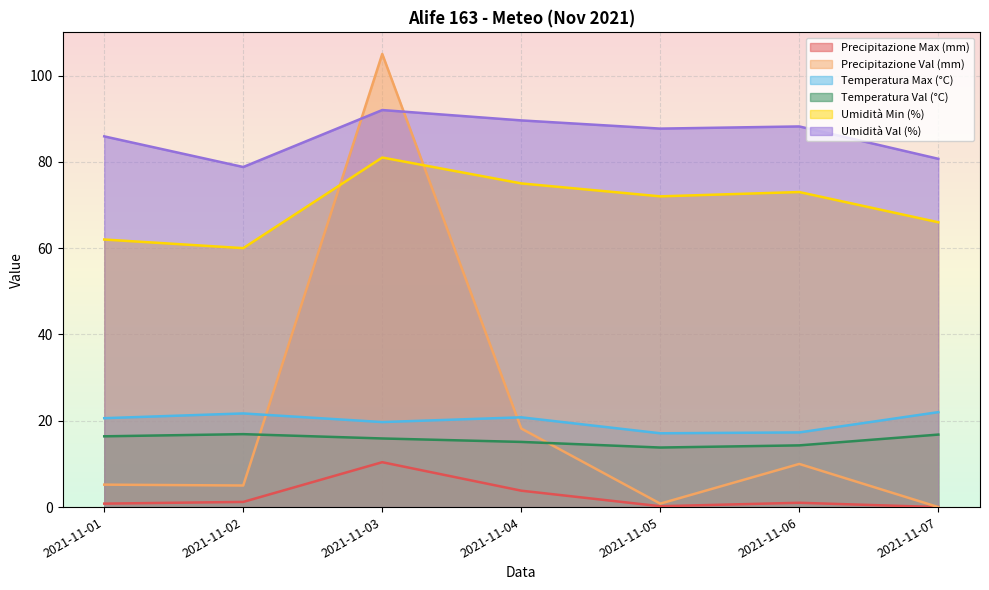

How many data points in Umidità Min (%) are above 72?

3